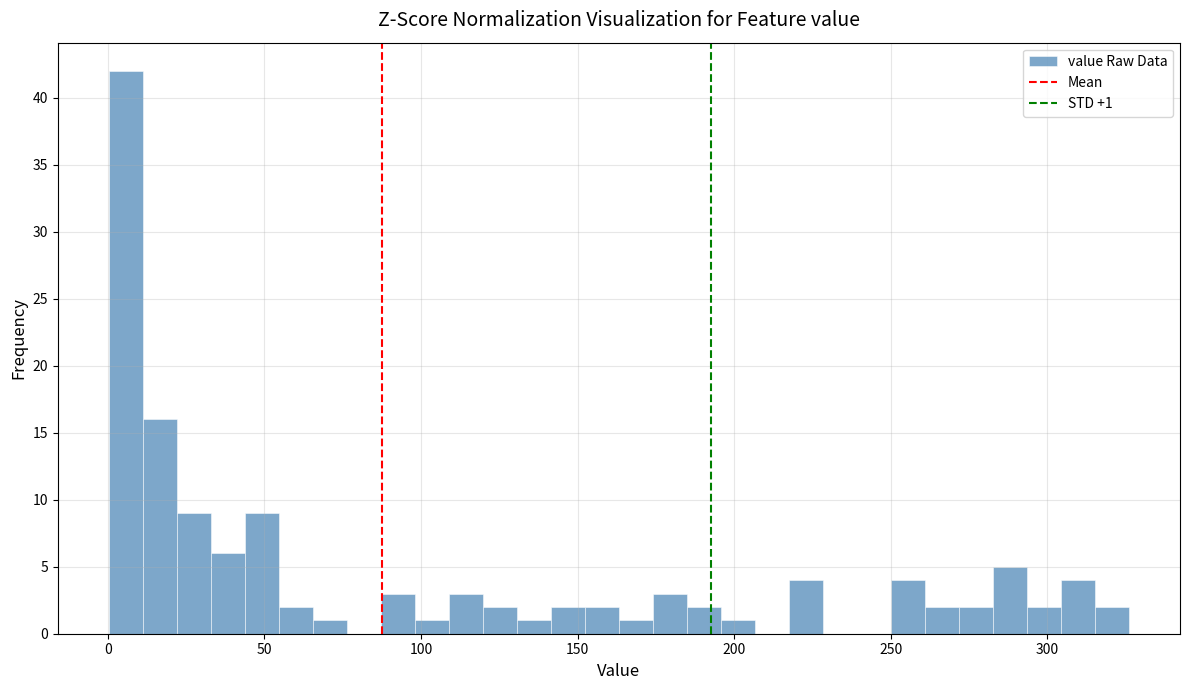

Around what value on the x-axis is the tallest bar? Give the approximate position of its centre, as read against the axis.

5